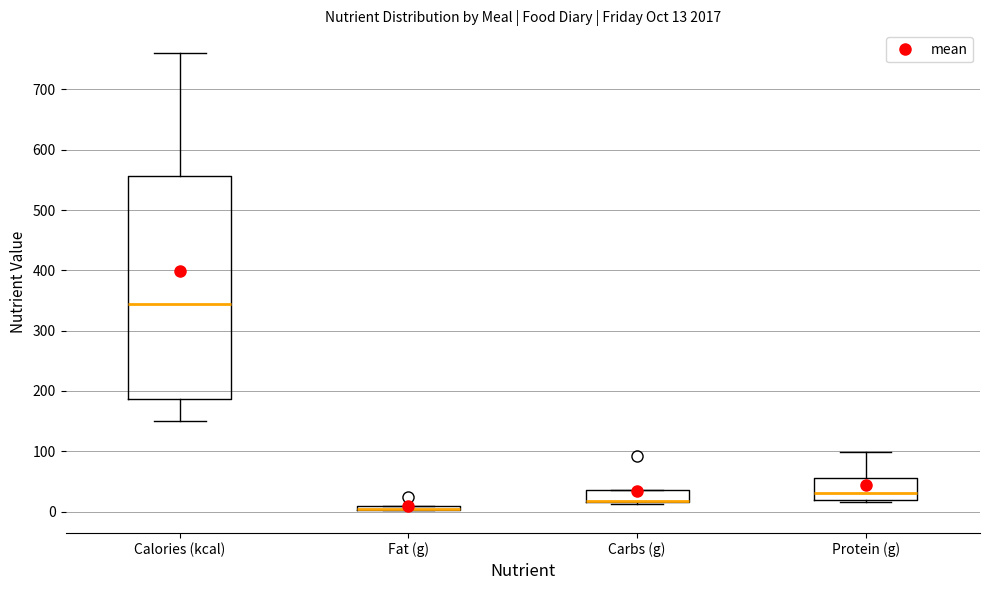

Which box is the tallest, from its lower edge to its upper edge?

Calories (kcal)